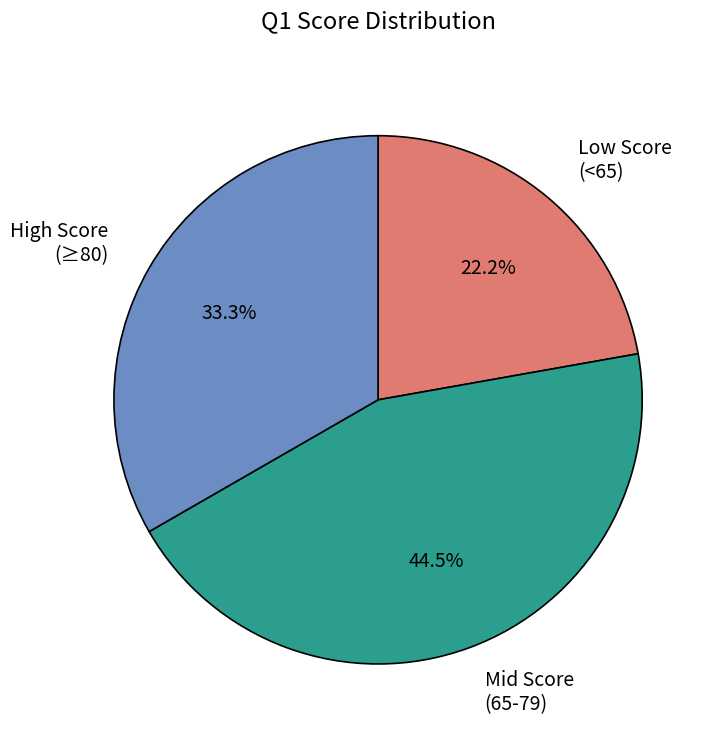

Which slice is the largest?

Mid Score (65-79)